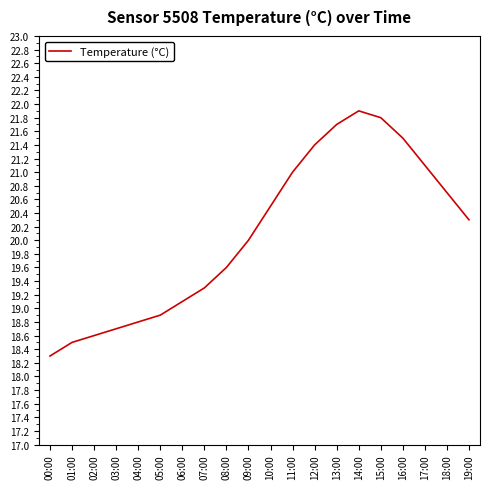

Rank the categories by value from lowest to highest.

00:00, 01:00, 02:00, 03:00, 04:00, 05:00, 06:00, 07:00, 08:00, 09:00, 19:00, 10:00, 18:00, 11:00, 17:00, 12:00, 16:00, 13:00, 15:00, 14:00